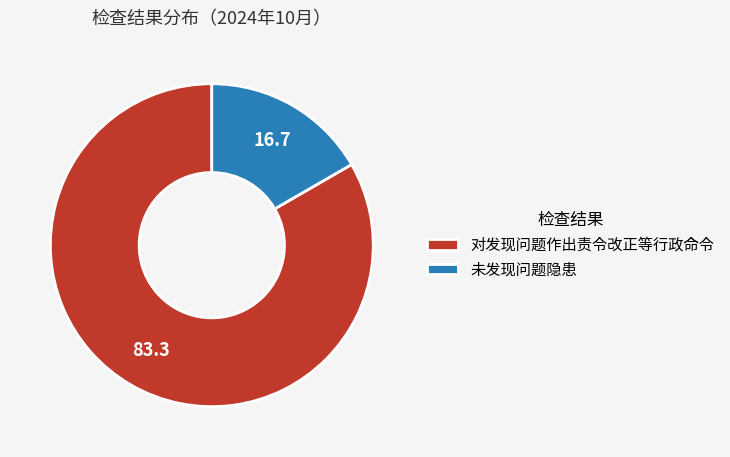

Which category has the smallest portion of the pie?

未发现问题隐患